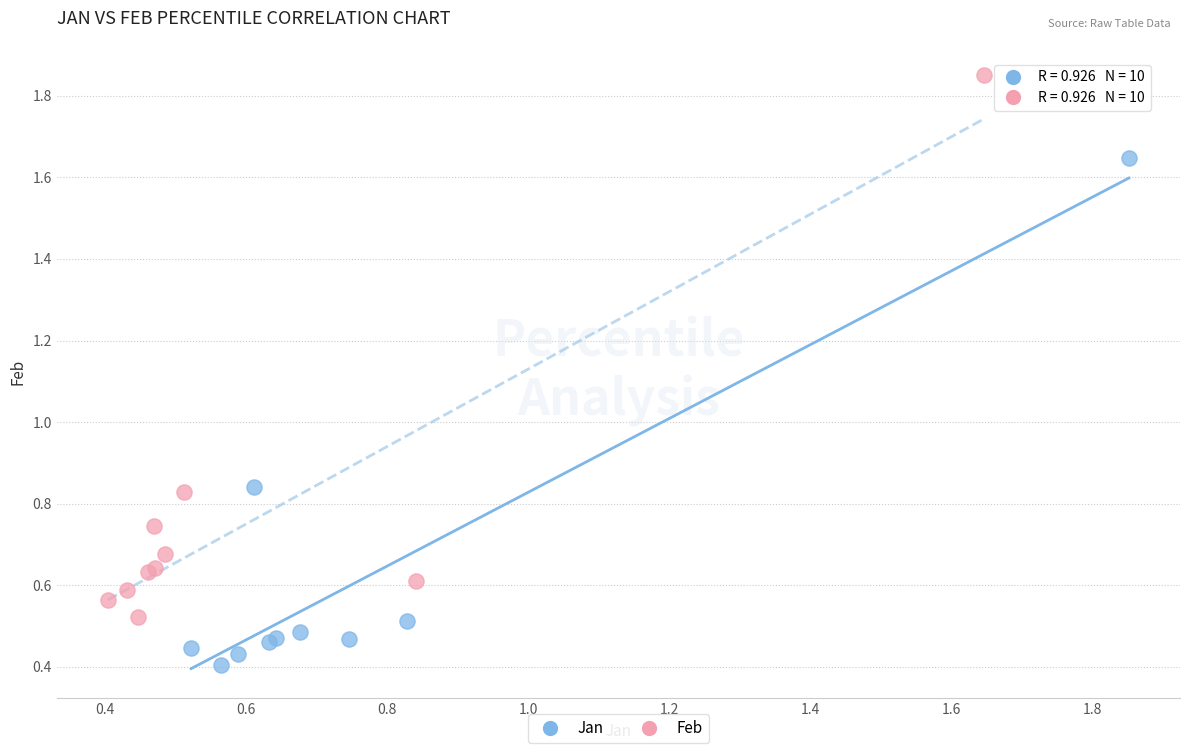

Which series has the widest spread of Y values?

Feb